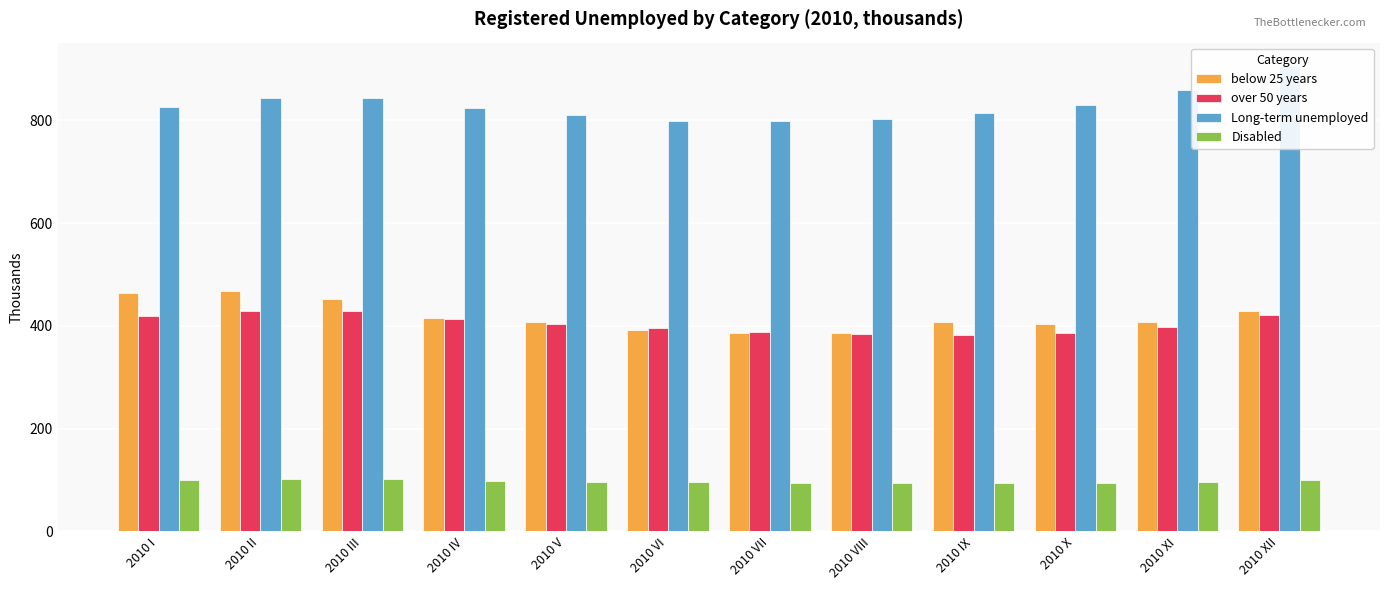

True or false: below 25 years has a value of 758.2 at 2010 XII.

False